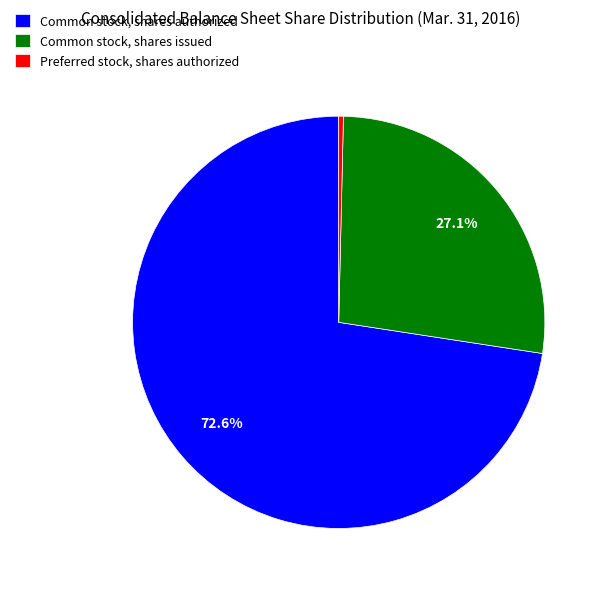

To the nearest percent, what percentage of the pie is Common stock, shares authorized?

73%